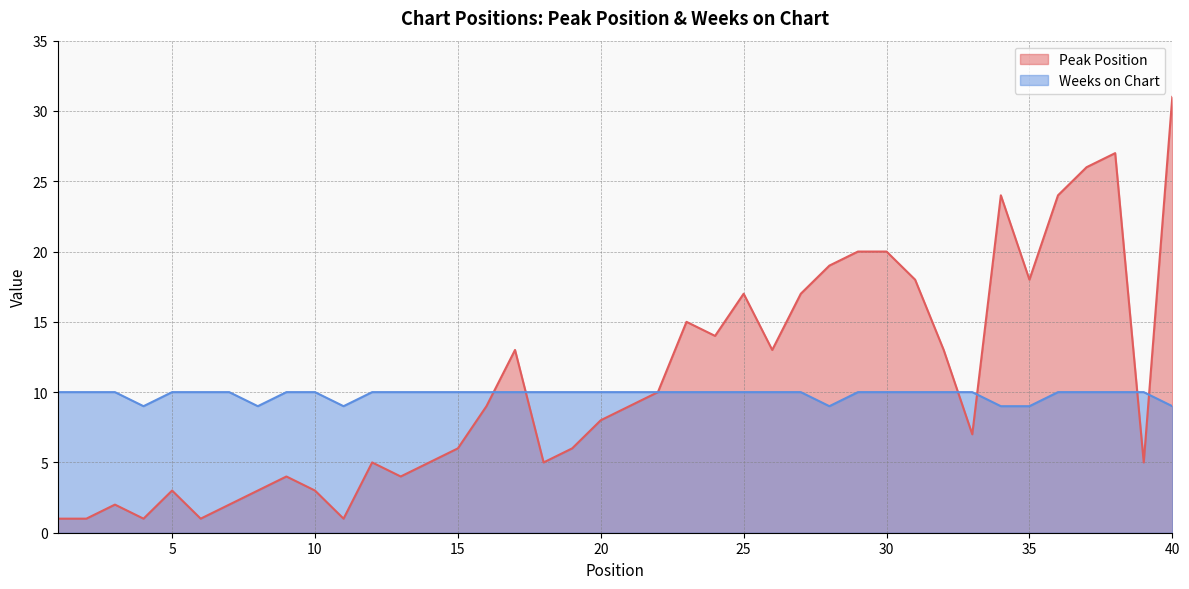

Reading left to right, list all the values displayed in this chart.

Peak Position: 1	1	2	1	3	1	2	3	4	3	1	5	4	5	6	9	13	5	6	8	9	10	15	14	17	13	17	19	20	20	18	13	7	24	18	24	26	27	5	31
Weeks on Chart: 10	10	10	9	10	10	10	9	10	10	9	10	10	10	10	10	10	10	10	10	10	10	10	10	10	10	10	9	10	10	10	10	10	9	9	10	10	10	10	9